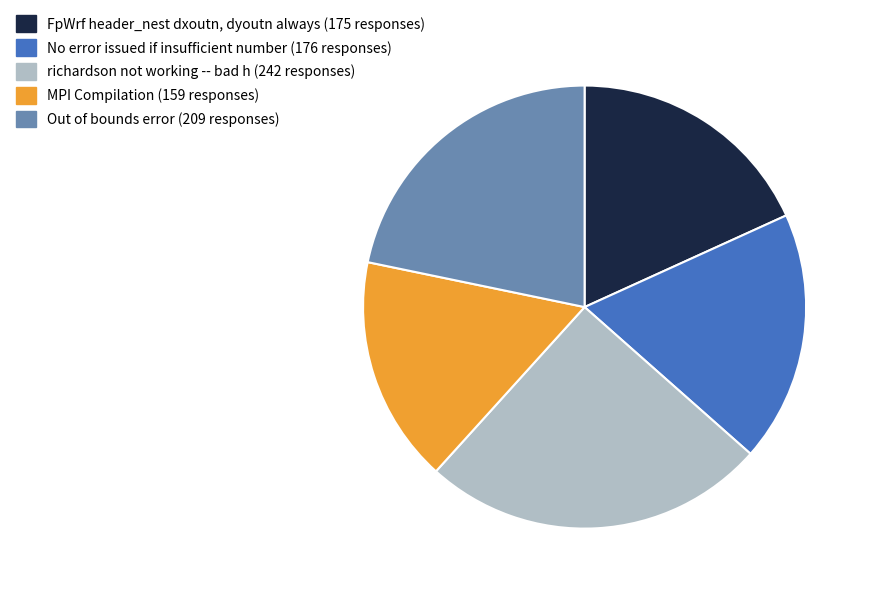

Combined, do richardson not working -- bad h and FpWrf header_nest dxoutn, dyoutn always account for over 50%?

No